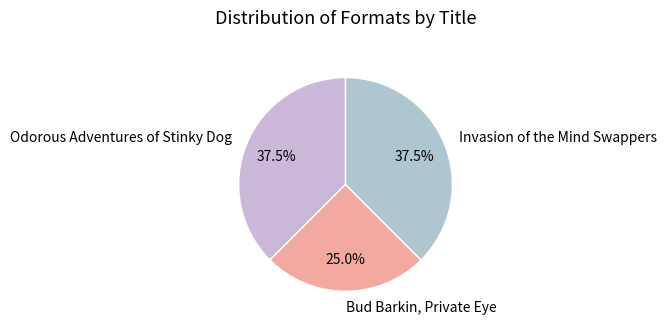

To the nearest percent, what percentage of the pie is Bud Barkin, Private Eye?

25%